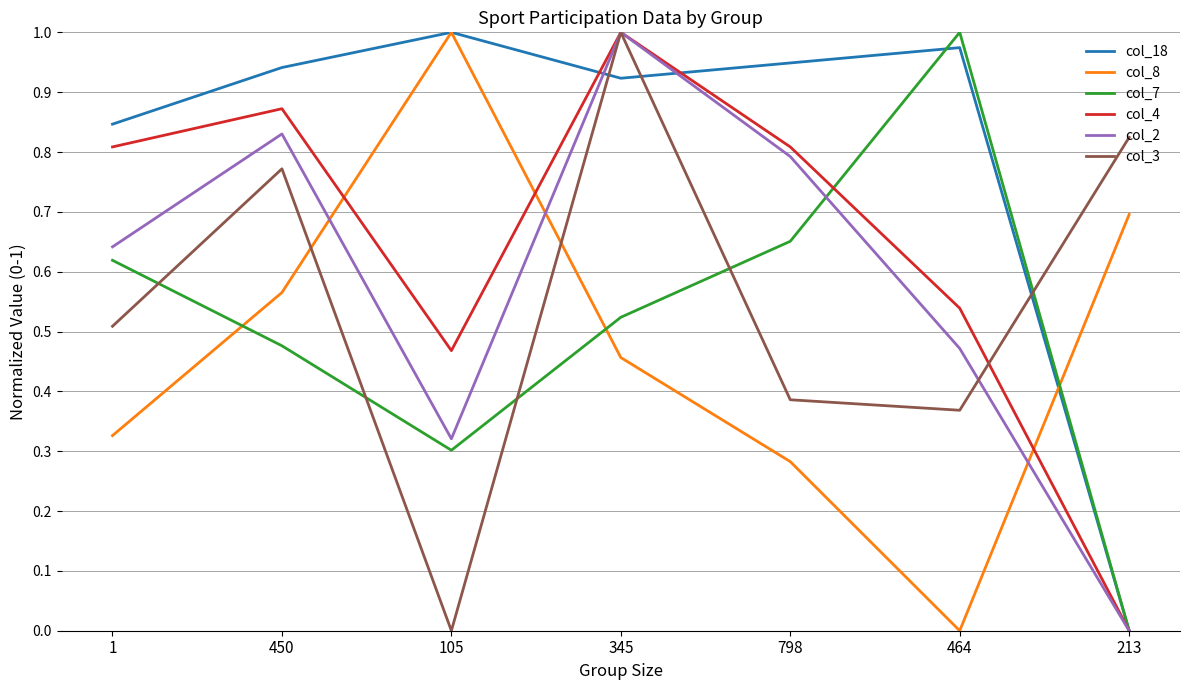

At how many categories does at least one series exceed 0?

7